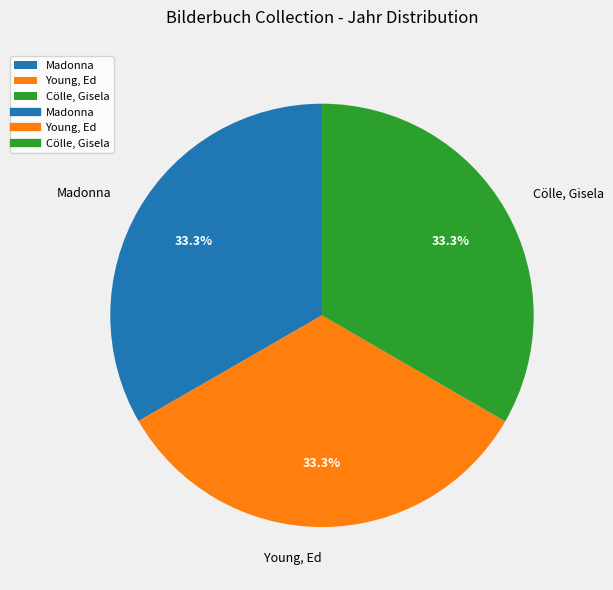

To the nearest percent, what portion does Madonna represent?

33%